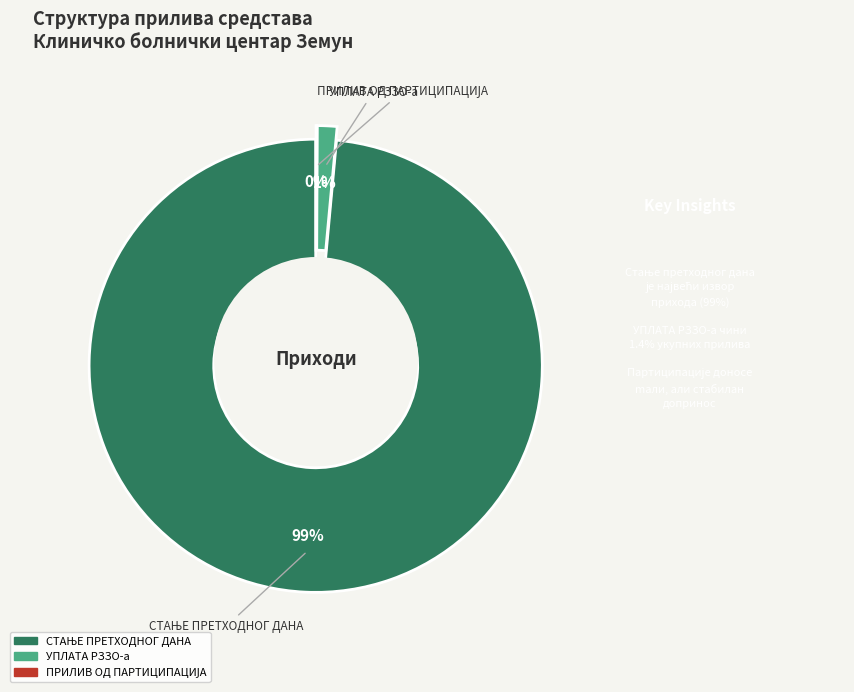

Is it true that УПЛАТА РЗЗО-а is 11% of the pie?

False